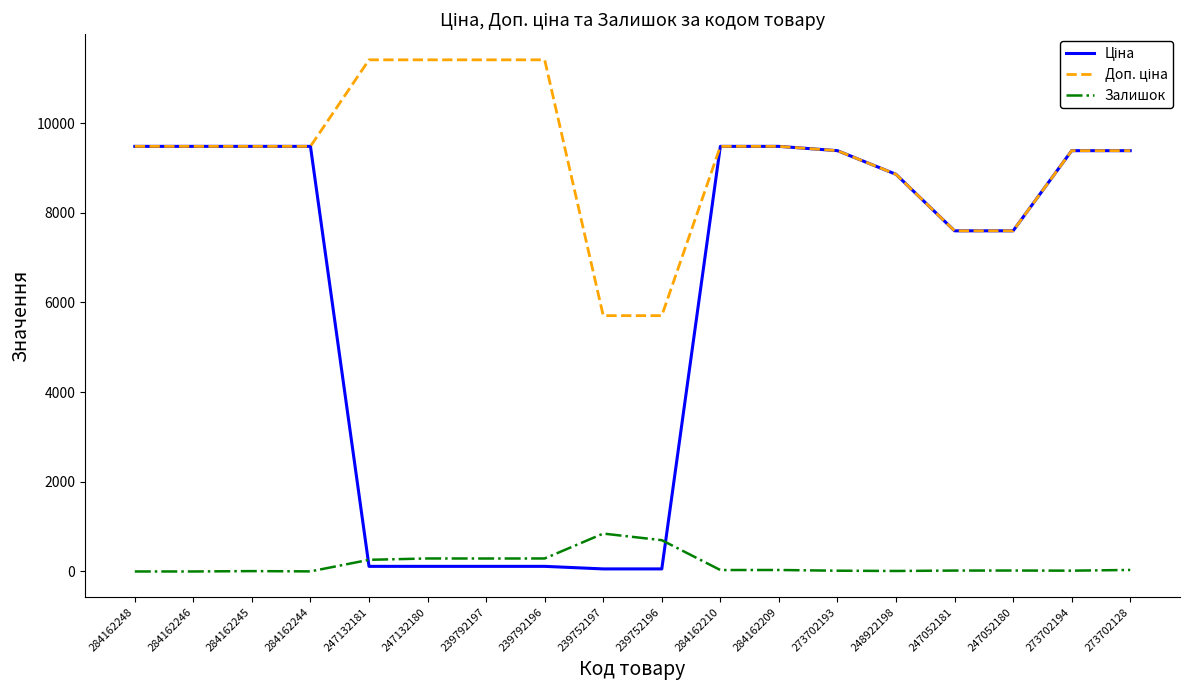

What is the difference between the highest and lowest values at 284162246?

9480.1